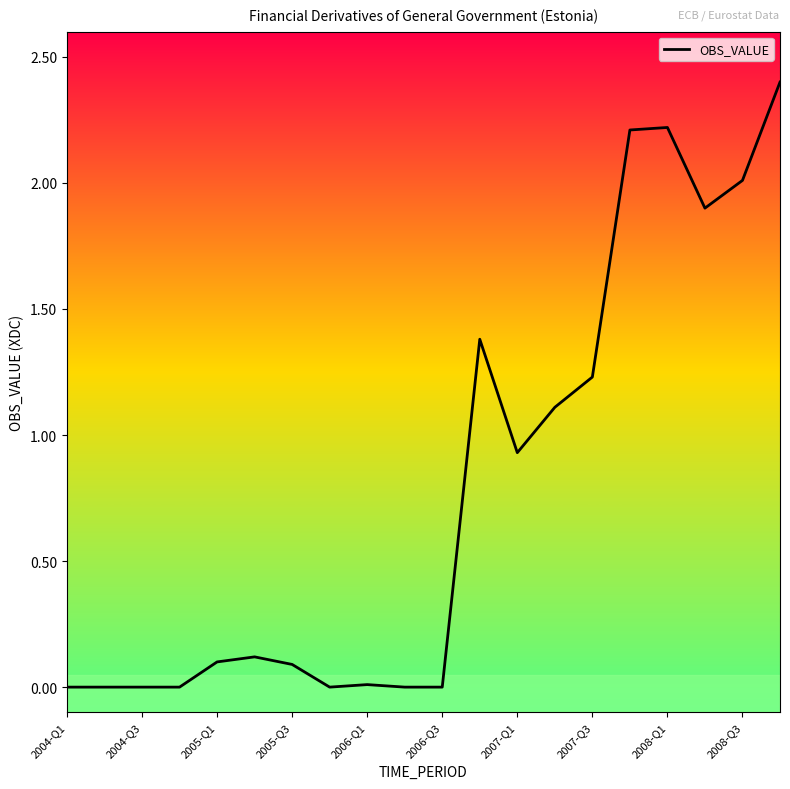

Is this an area chart (filled region under the line)?

No